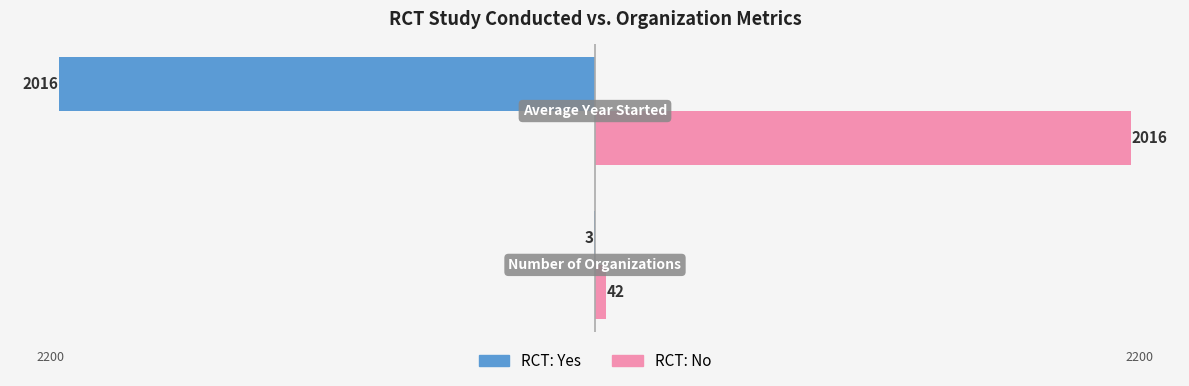

Which series has the largest total across all categories?

RCT: No